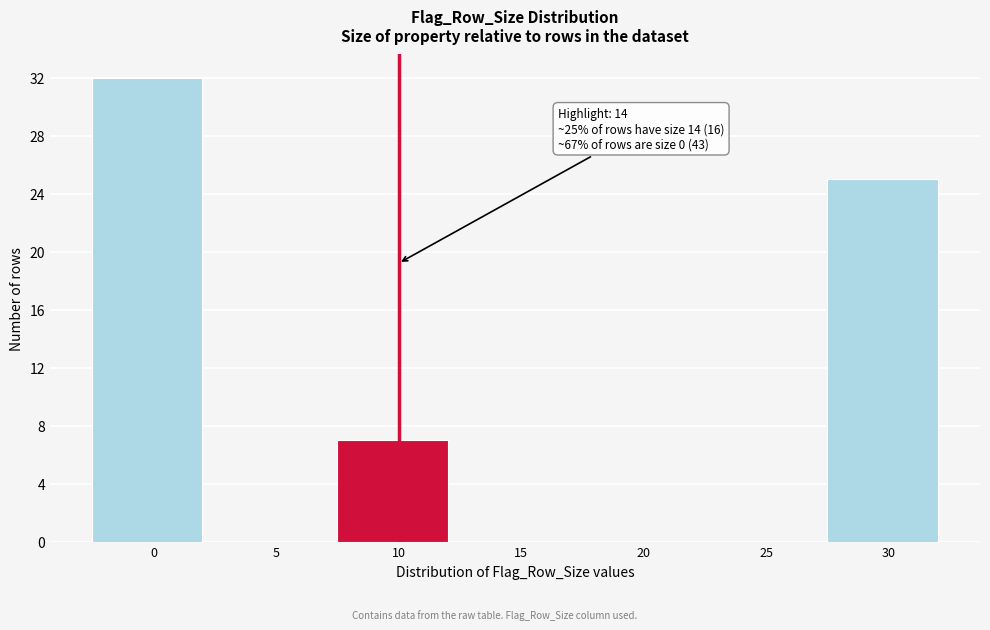

Reading left to right, what are all the values shown in this chart?

0=32	5=0	10=7	15=0	20=0	25=0	30=25